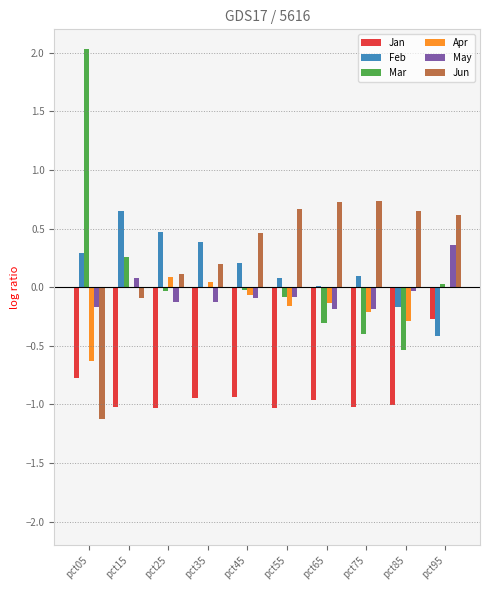

What is the maximum value for Jan?

-0.3